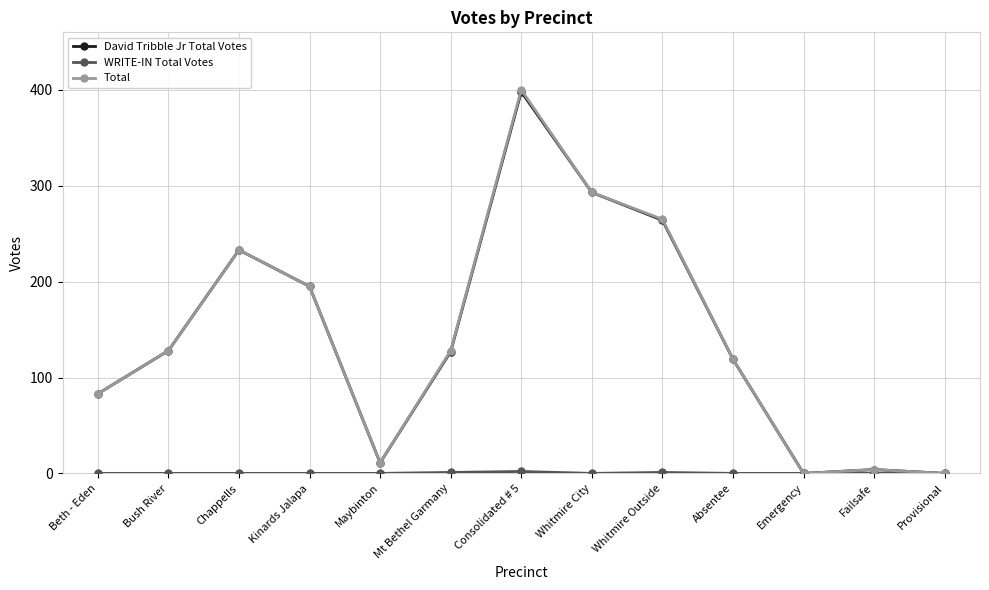

At which category is the sum across all series the highest?

Consolidated # 5